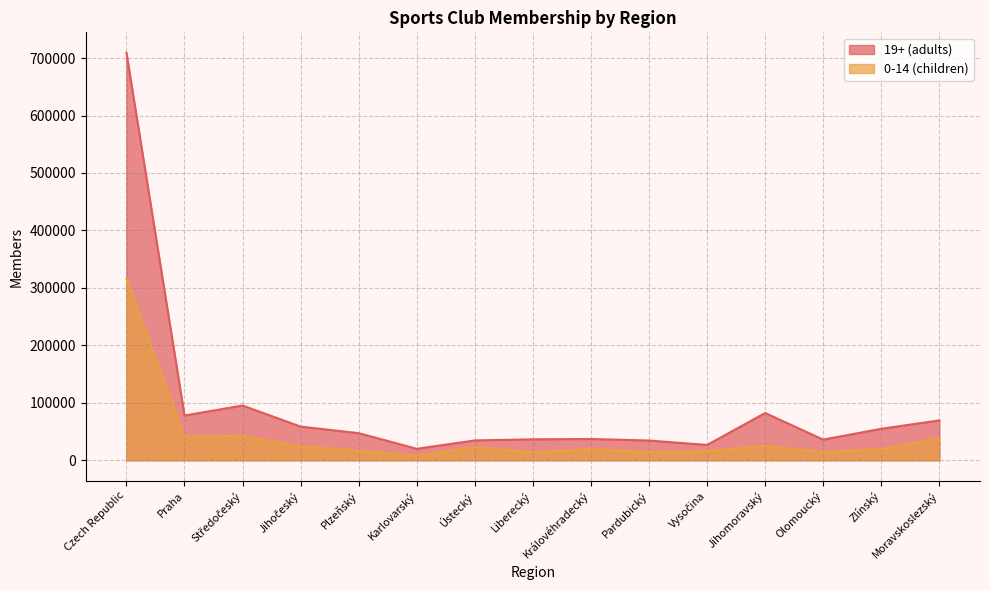

Reading right to left, what are all the values shown in this chart?

19+ (adults): Moravskoslezský=69325	Zlínský=54755	Olomoucký=35891	Jihomoravský=82160	Vysočina=26606	Pardubický=34272	Královéhradecký=36969	Liberecký=36399	Ústecký=34483	Karlovarský=19886	Plzeňský=47090	Jihočeský=58539	Středočeský=95196	Praha=77811	Czech Republic=709382
0-14 (children): Moravskoslezský=37690	Zlínský=19315	Olomoucký=14263	Jihomoravský=25119	Vysočina=15913	Pardubický=14487	Královéhradecký=19189	Liberecký=13793	Ústecký=22989	Karlovarský=8201	Plzeňský=16515	Jihočeský=24442	Středočeský=42256	Praha=41715	Czech Republic=315887